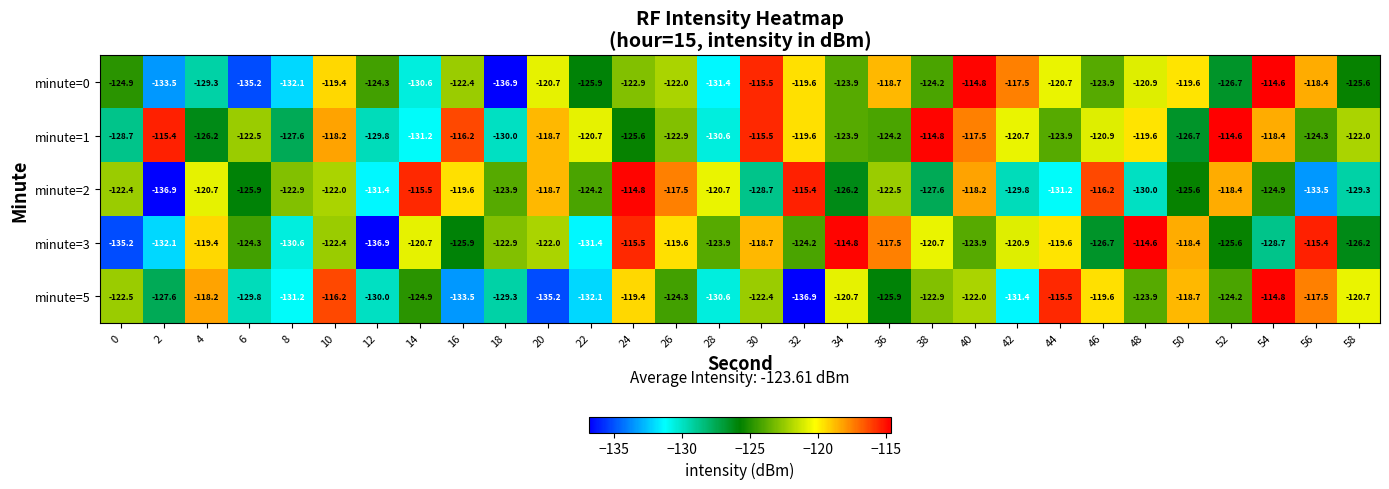

Which series has the largest total across all categories?

minute=1